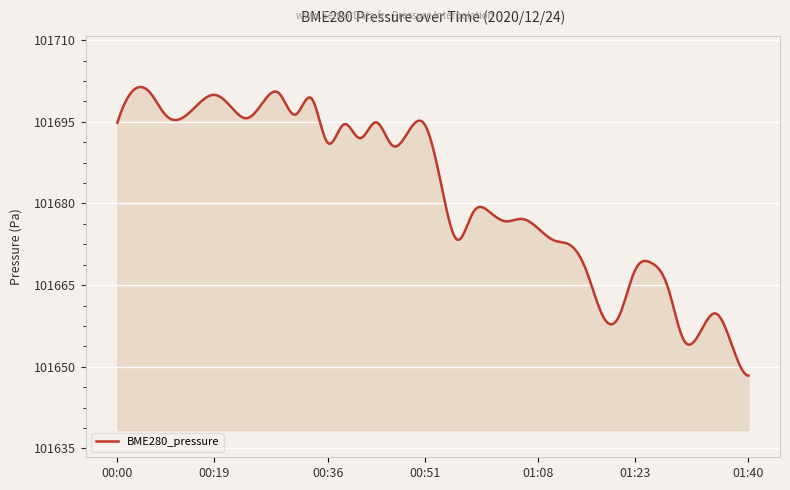

What is the greatest value displayed?

101701.4